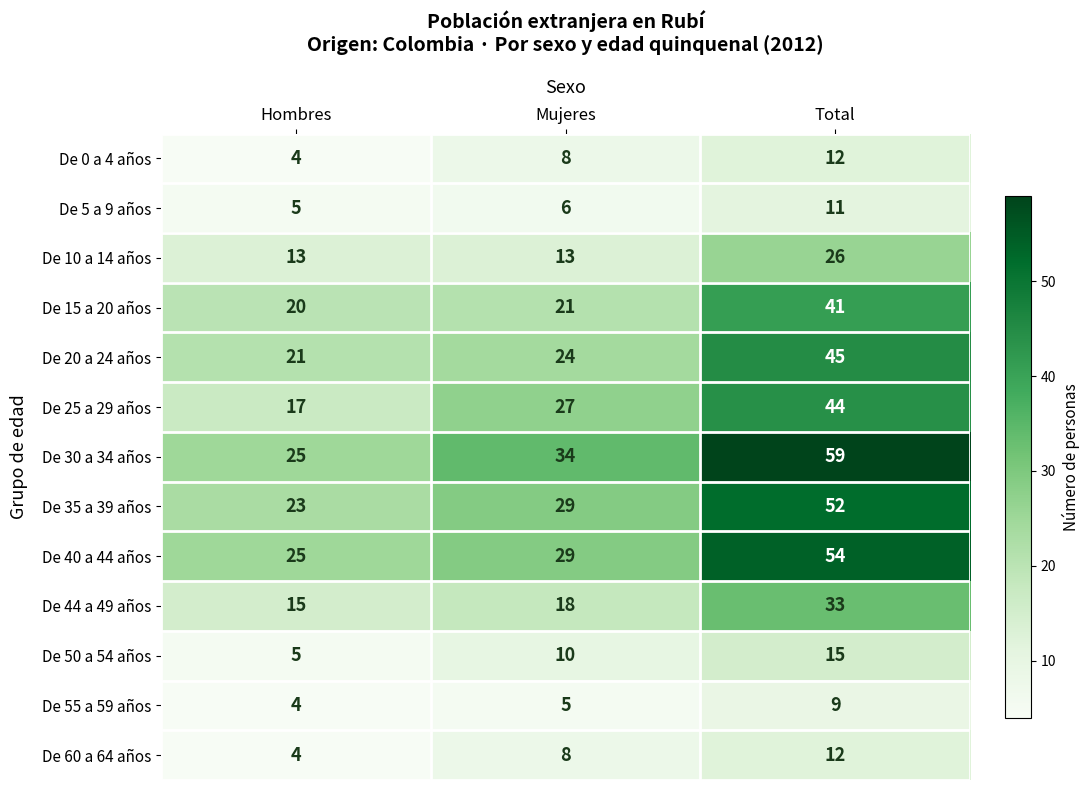

True or false: De 20 a 24 años has a value of 35 at Hombres.

False